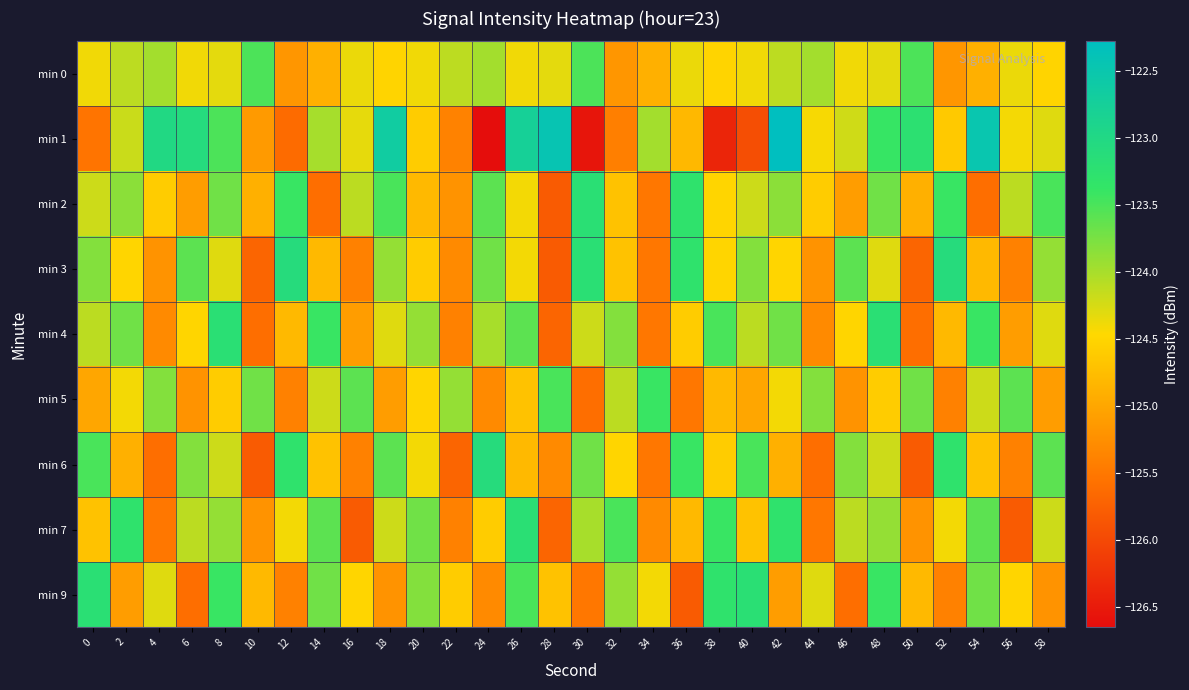

How many categories are shown in the chart?

30